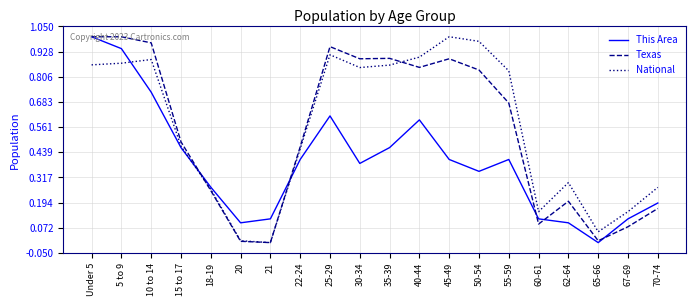

At which label does This Area reach its peak?

Under 5